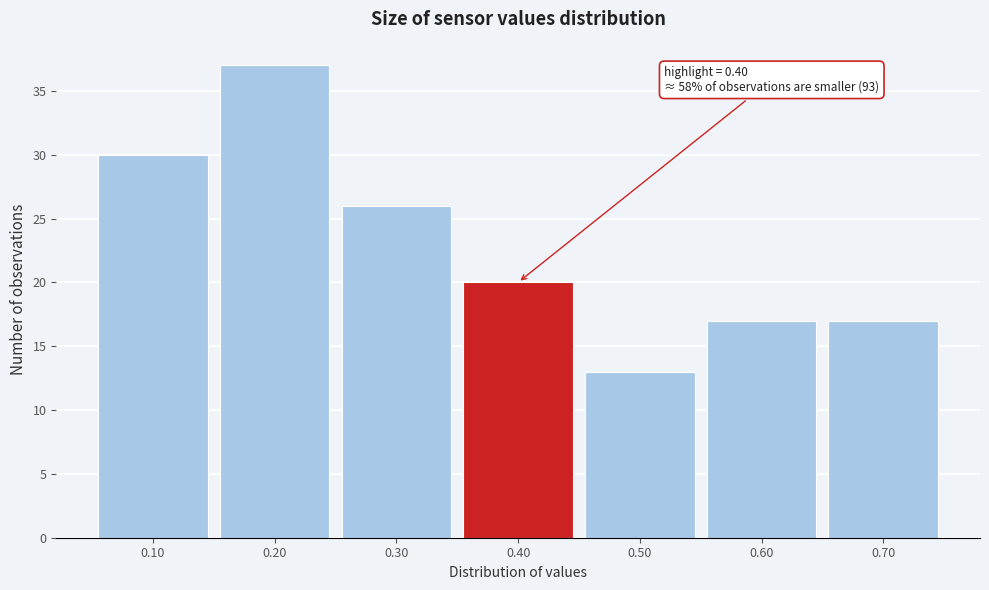

Which range on the x-axis has the tallest bar?

0.15 to 0.25